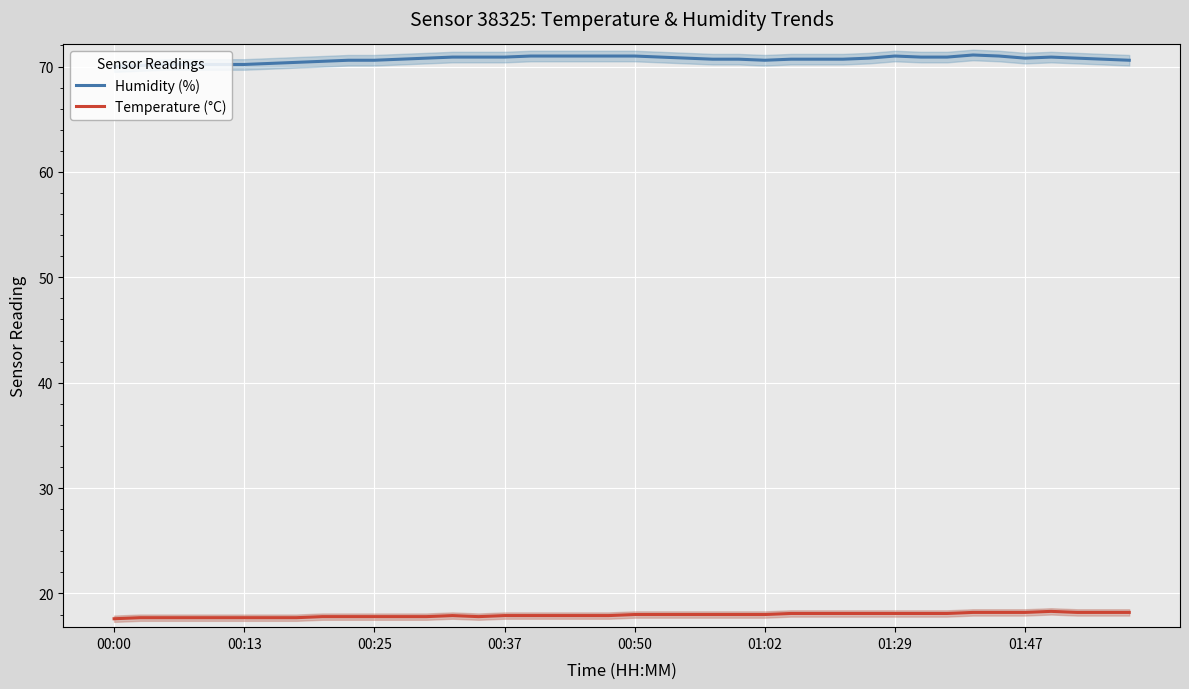

The Humidity (%) series shows 15.8 at 01:47. True or false?

False